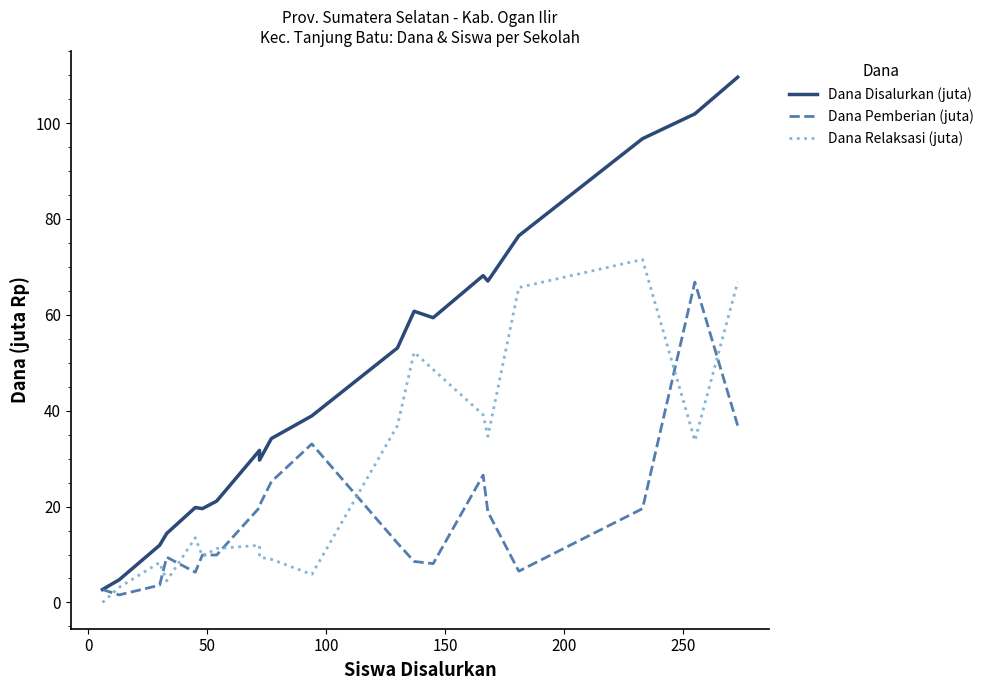

What position from the left is 100?

4